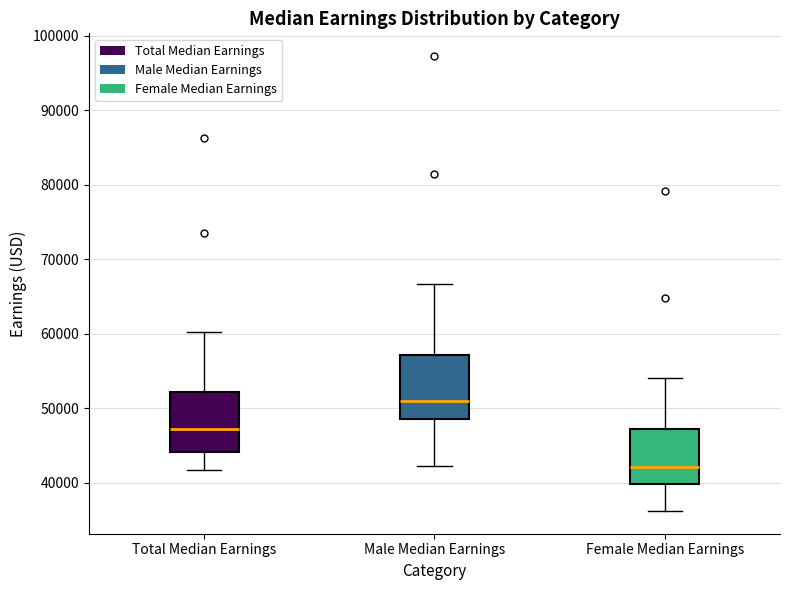

Where is the upper edge of the box for Total Median Earnings on the y-axis? The values are not printed on the chart, so give them approximately, as read against the axis.

52000